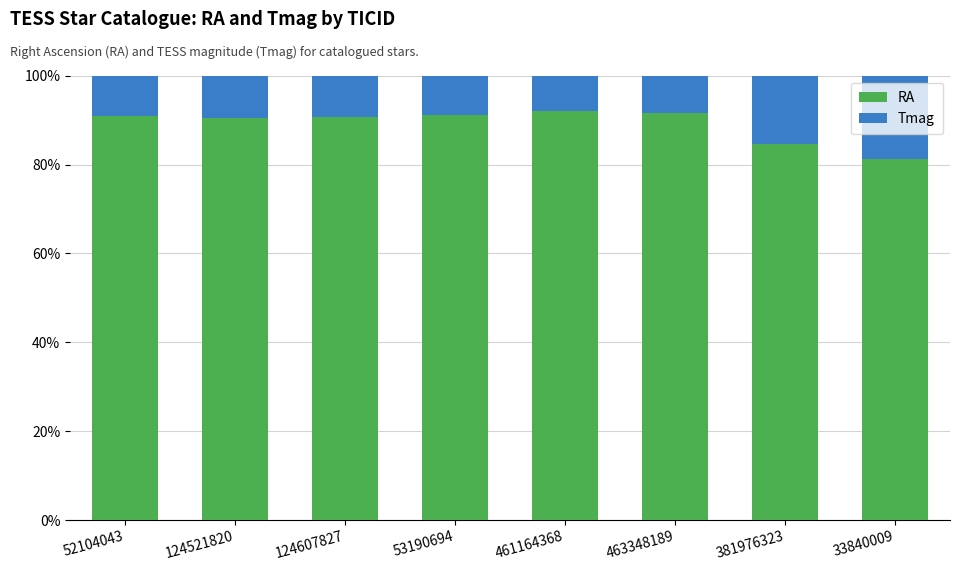

The value of RA at 53190694 is 127.8. True or false?

False